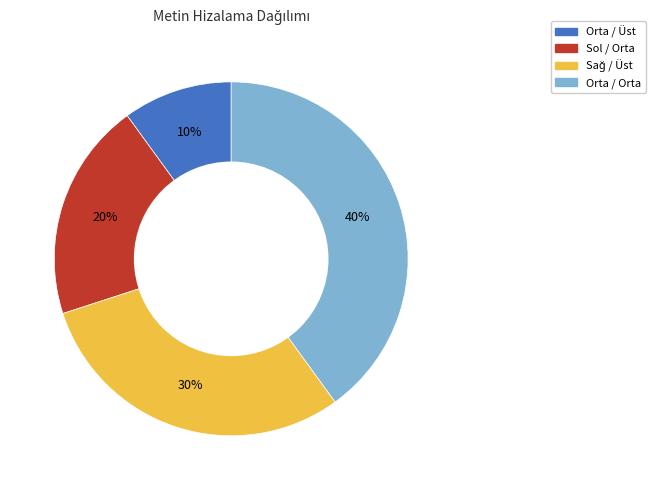

To the nearest percent, what is the difference between the largest and smallest slice percentages?

30%